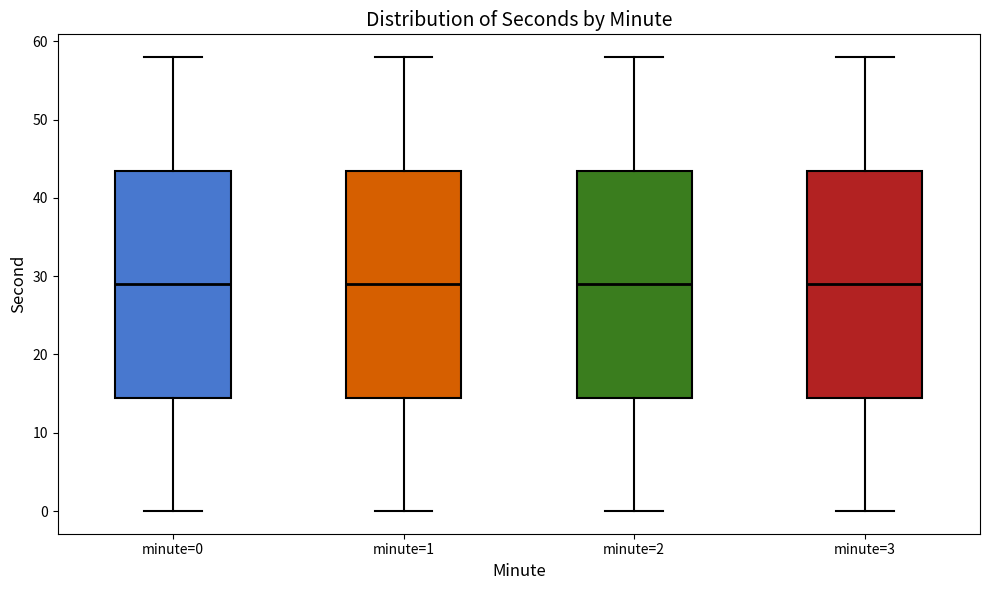

Reading left to right, transcribe this box plot: for each box, give where its median line is, the range the box spans, and where its two whiskers end, as read against the y-axis. The values are not printed on the chart, so give them approximately, as read against the axis.

minute=0: median 29, box 15 to 44, whiskers 0 to 58
minute=1: median 29, box 15 to 44, whiskers 0 to 58
minute=2: median 29, box 15 to 44, whiskers 0 to 58
minute=3: median 29, box 15 to 44, whiskers 0 to 58